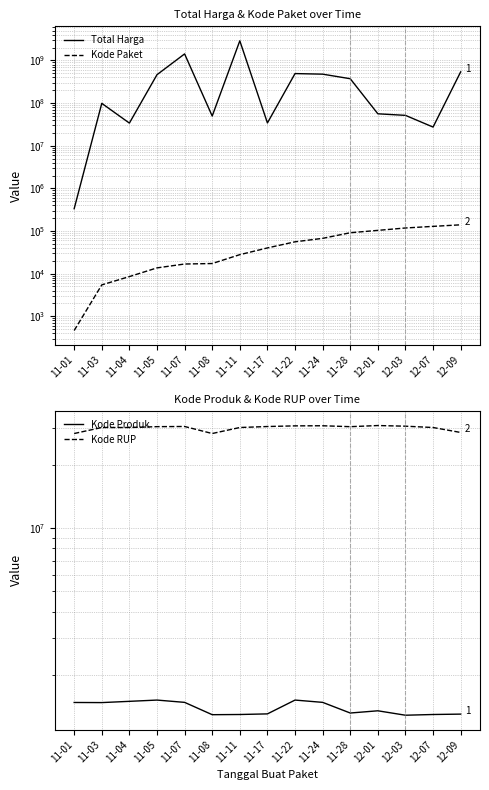

The value of Kode RUP at 11-28 is 30363247. True or false?

True